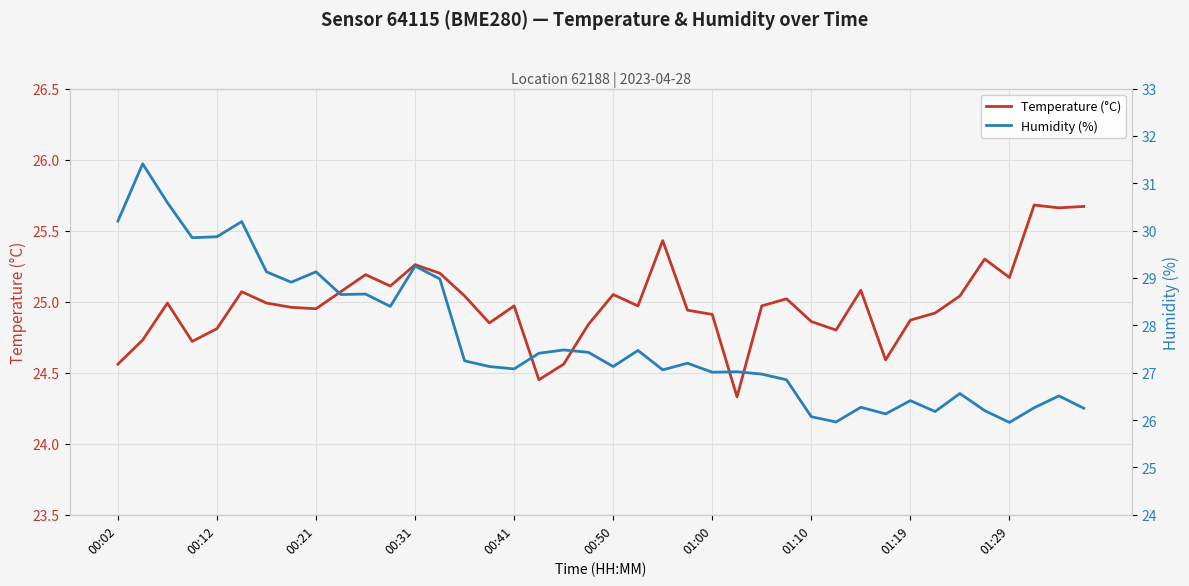

What is the lowest value of the Temperature (°C) series?

24.3